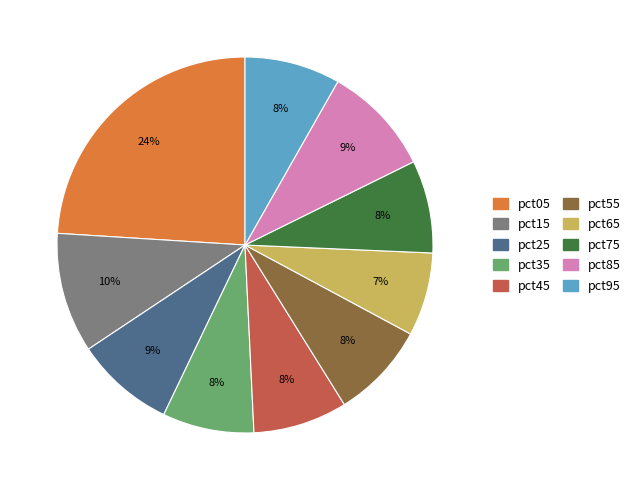

To the nearest percent, what is the average slice percentage?

10%